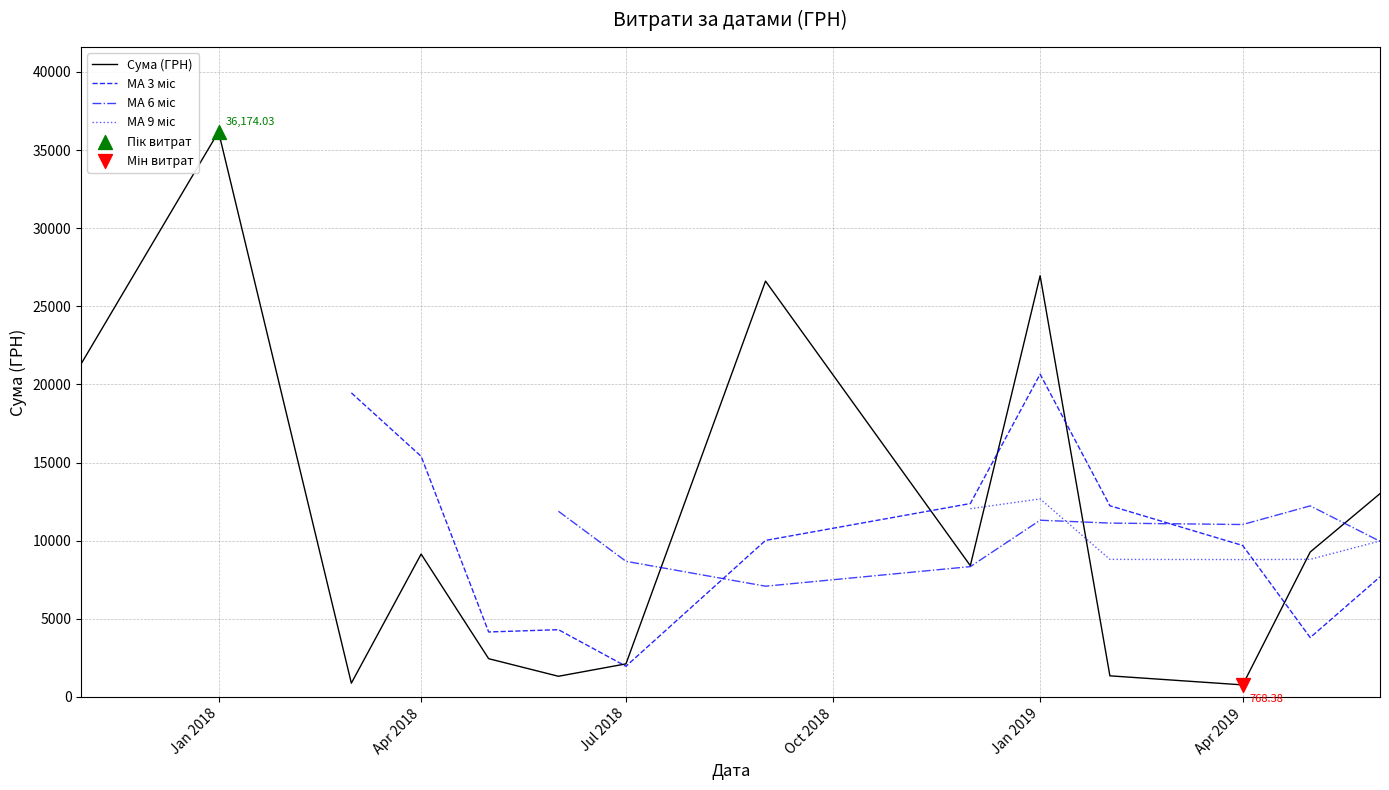

Which series reaches the minimum Y coordinate?

Сума (ГРН)